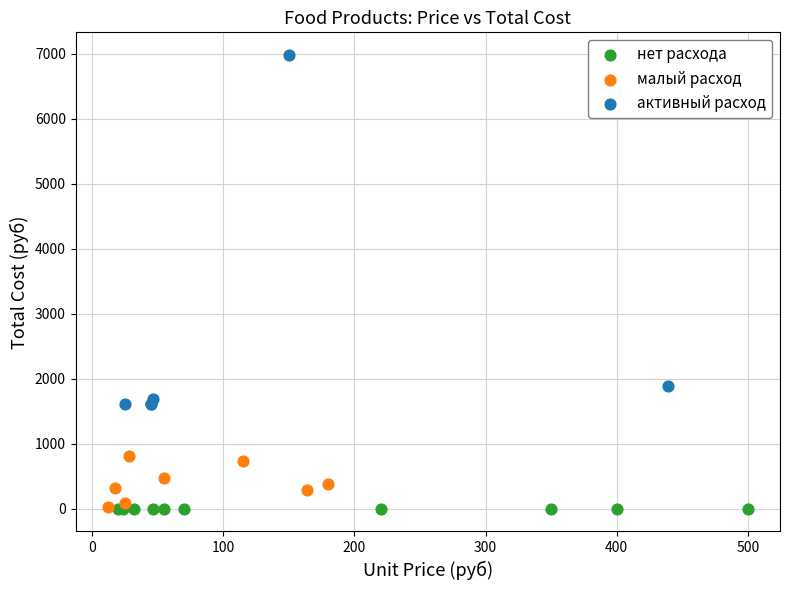

What are all the series names shown in the legend?

нет расхода, малый расход, активный расход